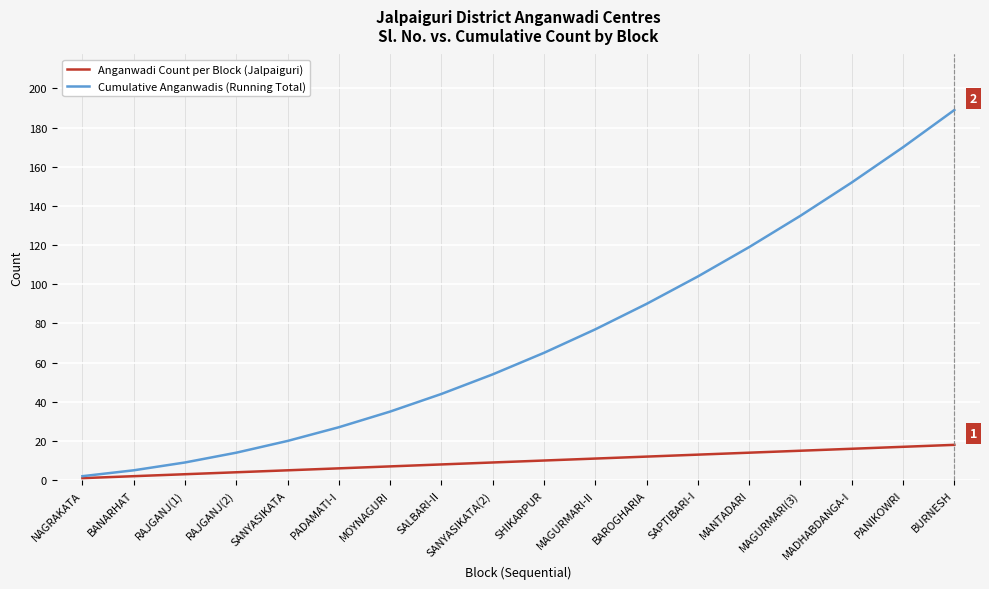

What is the sum of the Cumulative Anganwadis (Running Total) values at NAGRAKATA and MAGURMARI(3)?

137